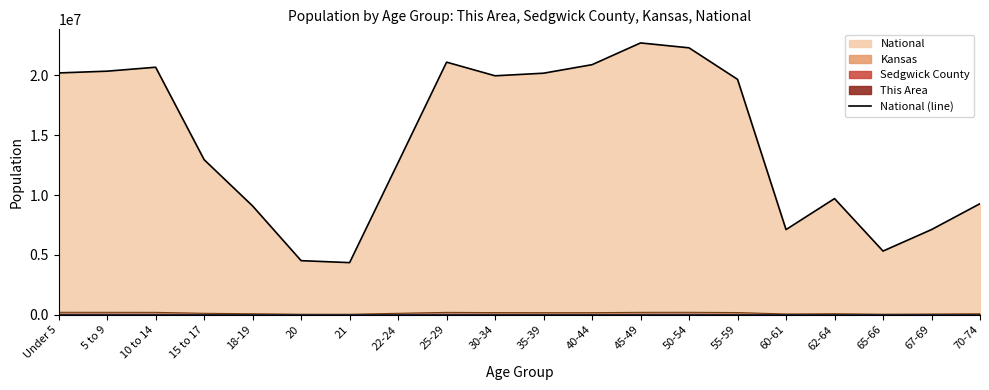

How many values exceed 19664805?

9